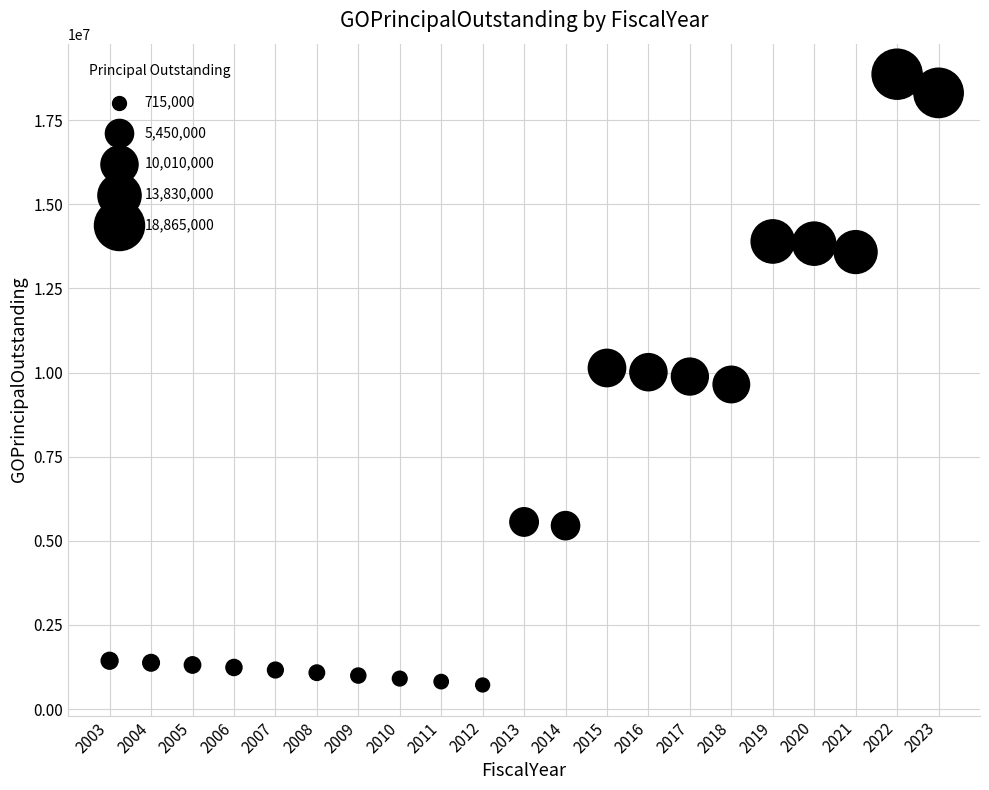

What is the range of X values (max minus min)?

20